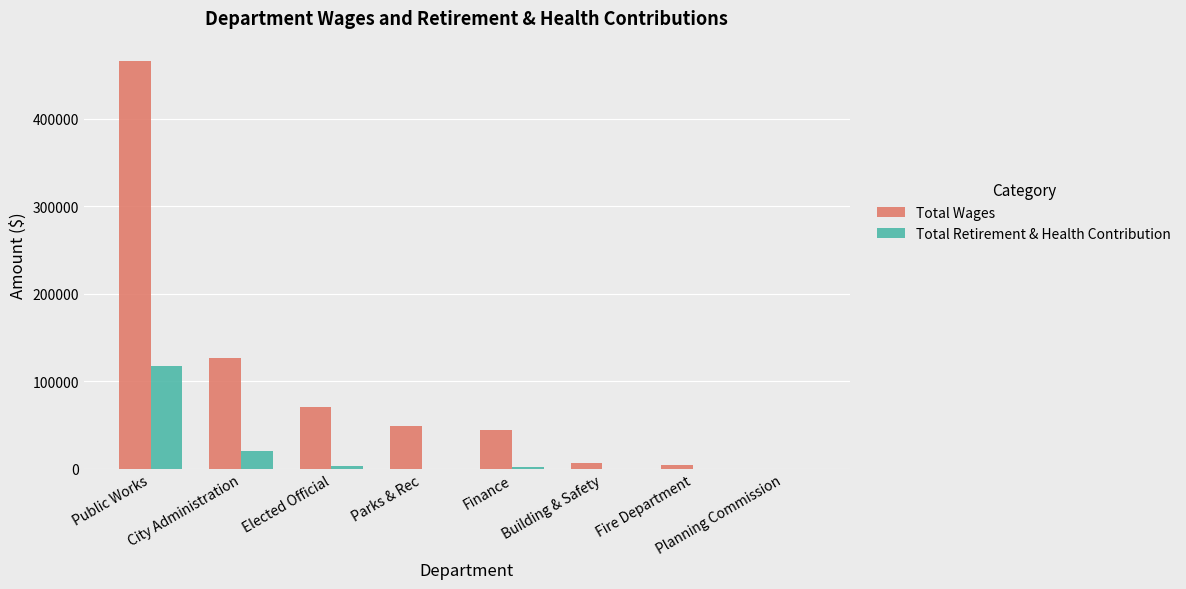

What is the sum of the Total Retirement & Health Contribution values at Planning Commission and Fire Department?

26